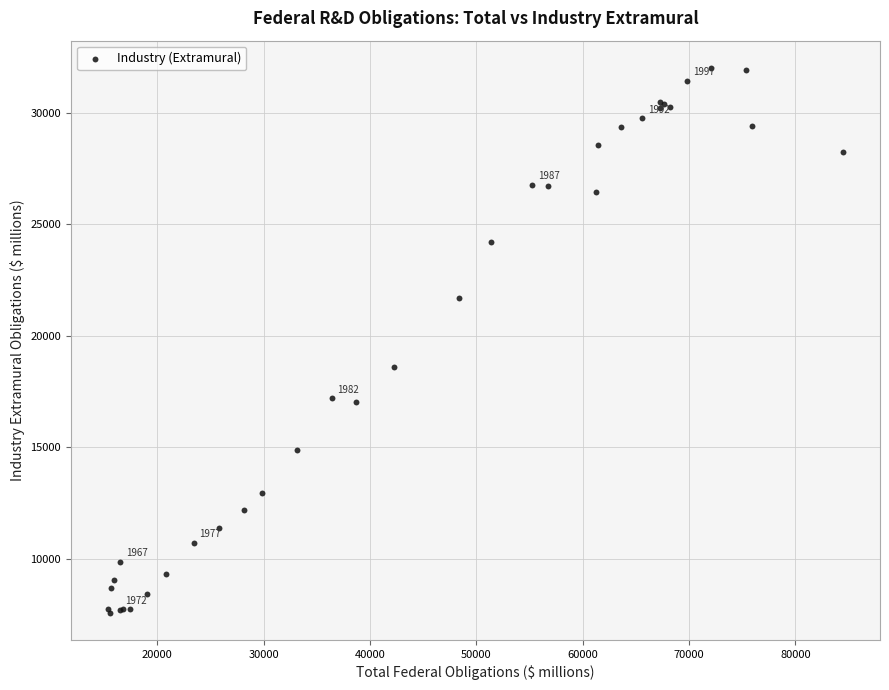

What Y value in the scatter plot is closest to 19793?

18610.4